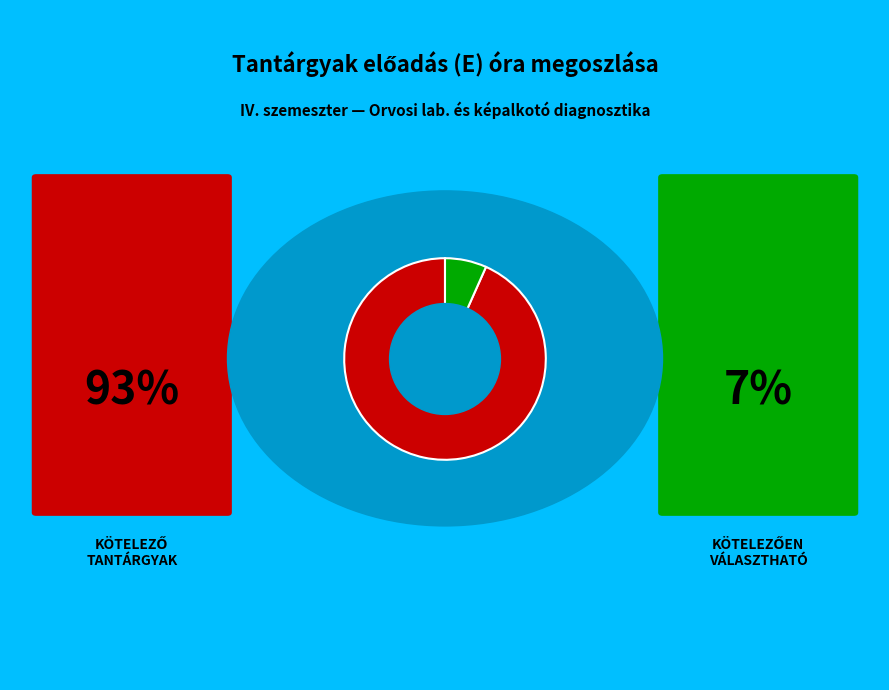

Is there any slice that represents more than half of the pie?

Yes